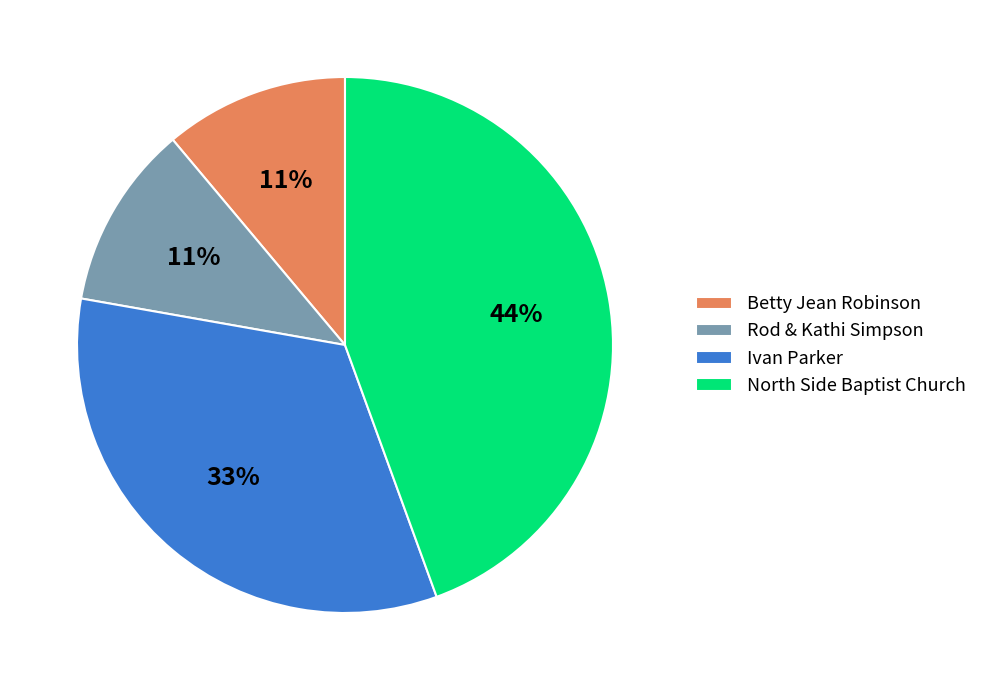

Which slice is the largest?

North Side Baptist Church